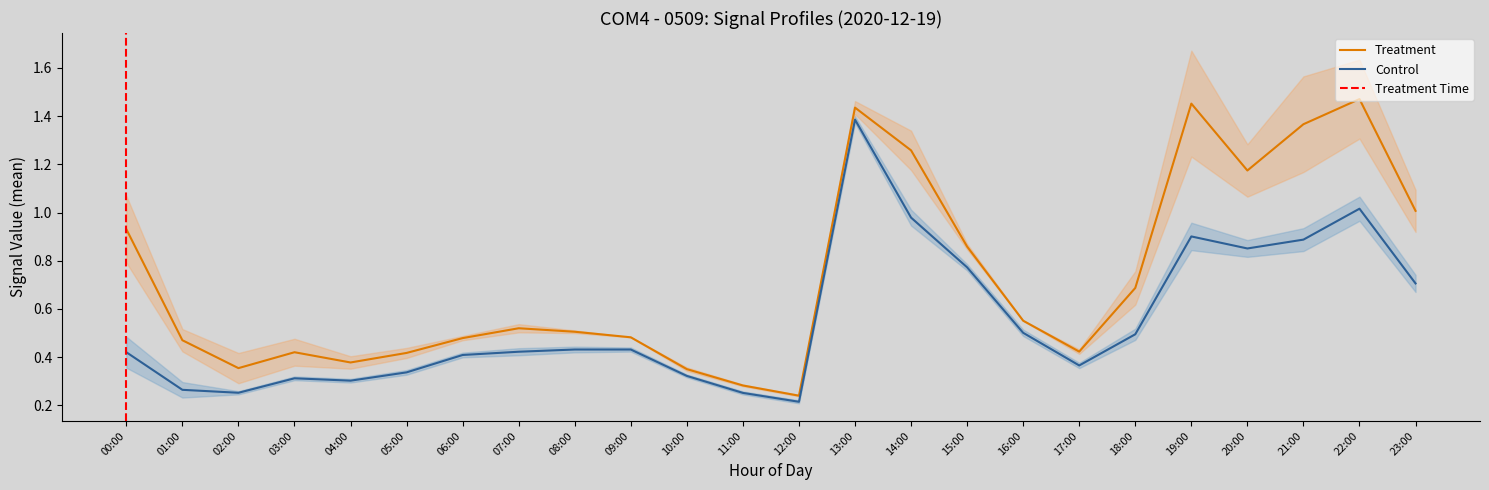

True or false: Control has a value of 0.3 at 04:00.

True